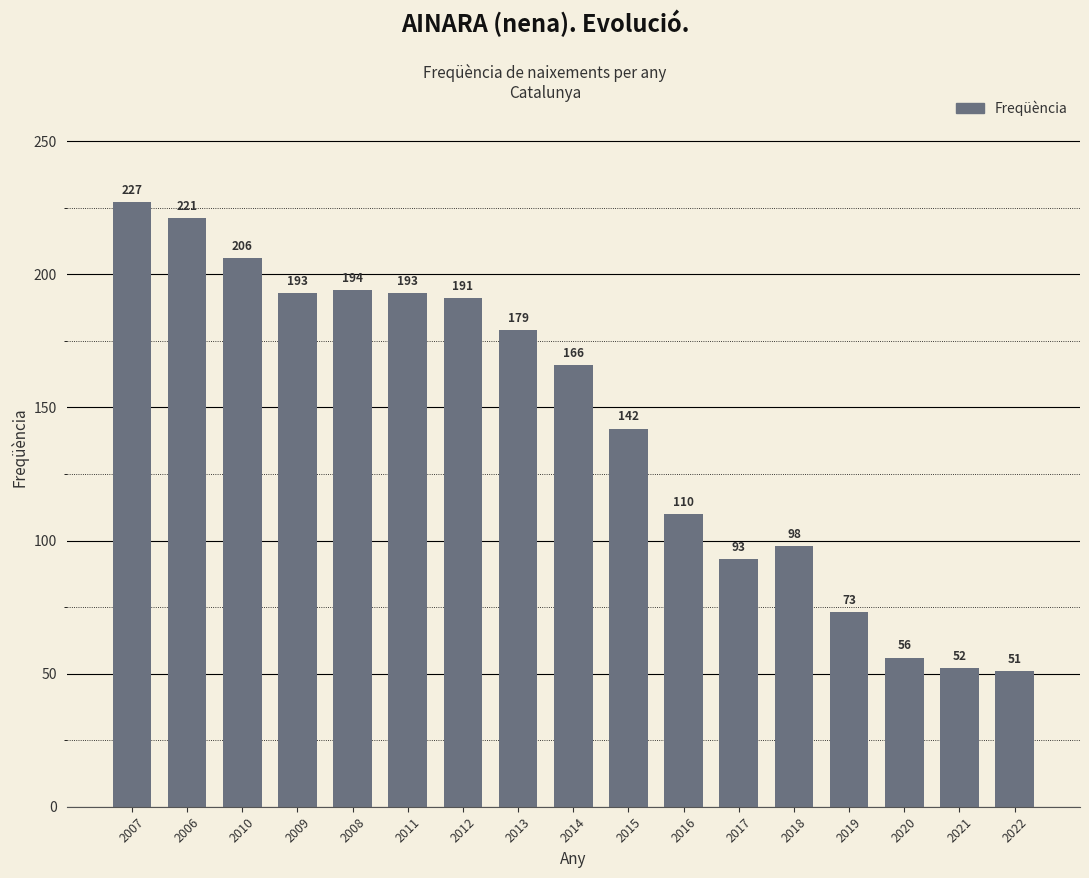

True or false: the data shows 56 at 2020.

True